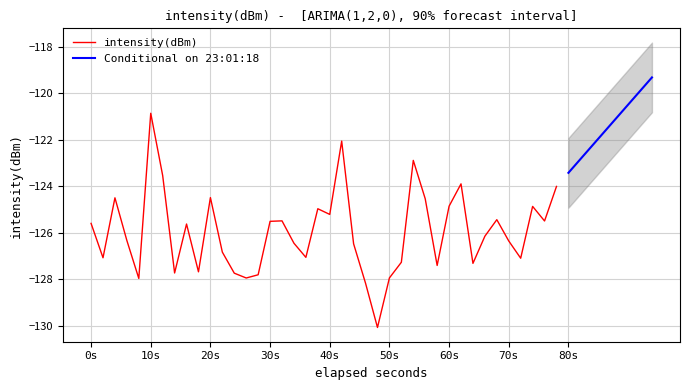

What is the smallest value displayed?

-130.1